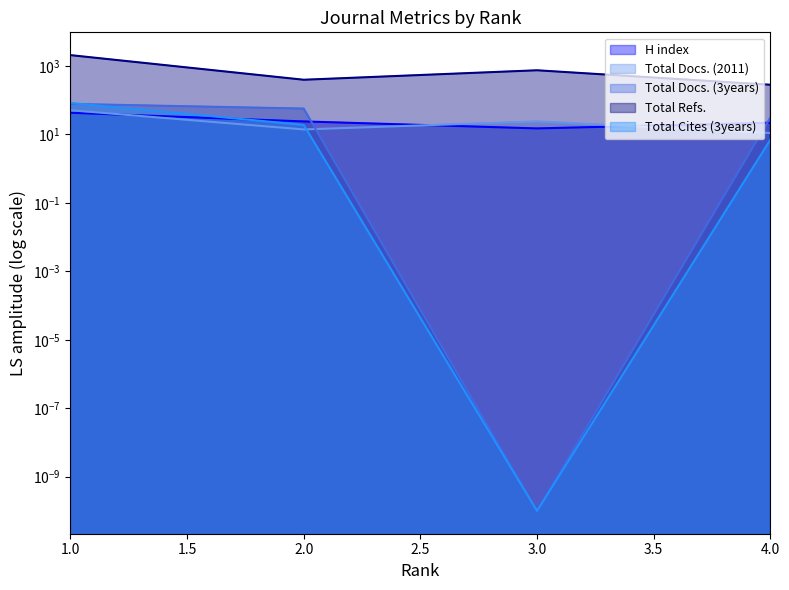

At which label is Total Docs. (2011) closest to 31?

3